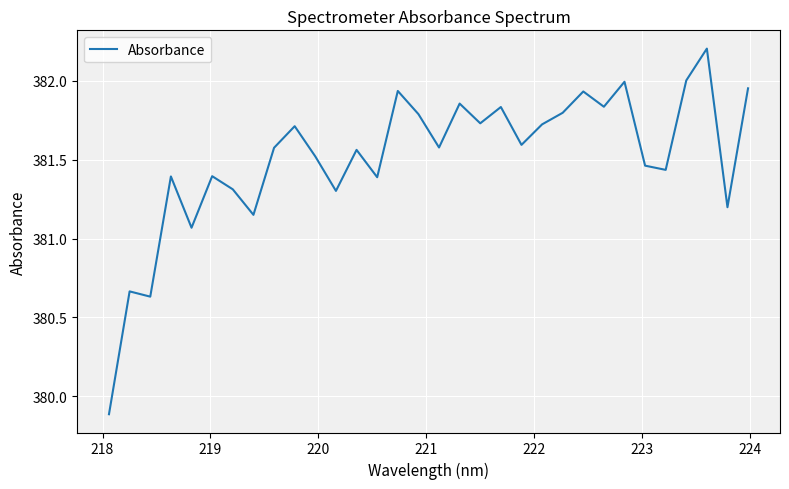

What is the difference between the maximum and minimum values?

2.3